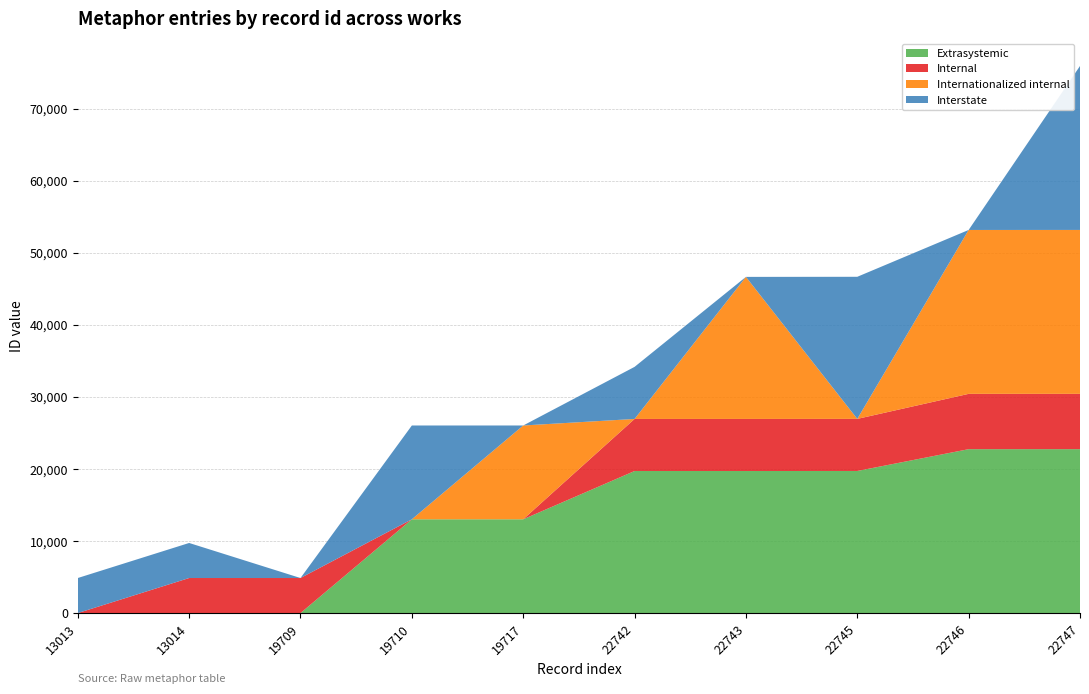

Reading left to right, what are all the values shown in this chart?

Extrasystemic: 0	0	0	13013	13014	19709	19710	19717	22742	22743
Internal: 0	4863	4863	0	0	7226	7226	7226	7674	7674
Internationalized internal: 0	0	0	0	13014	0	19710	0	22742	22745
Interstate: 4863	4863	0	13013	0	7226	0	19717	0	22747